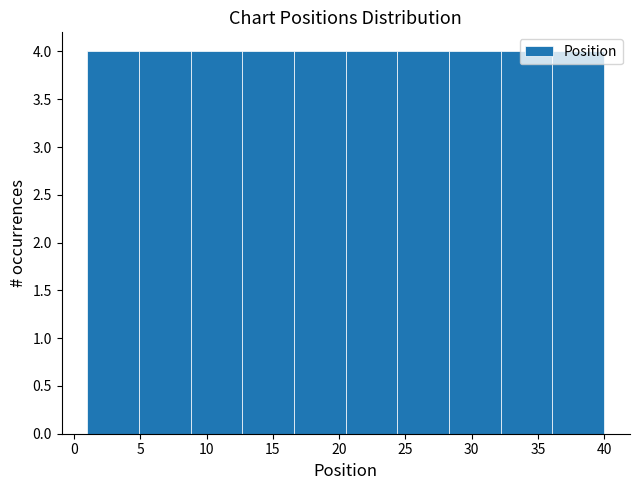

Reading left to right, list every bar in this chart as the range it spans on the x-axis followed by its height. Neither the bar edges nor the heights are printed on the chart, so give them approximately, as read against the axes.

1.0 to 4.9: 4
4.9 to 8.8: 4
8.8 to 12.7: 4
12.7 to 16.6: 4
16.6 to 20.5: 4
20.5 to 24.4: 4
24.4 to 28.3: 4
28.3 to 32.2: 4
32.2 to 36.1: 4
36.1 to 40.0: 4